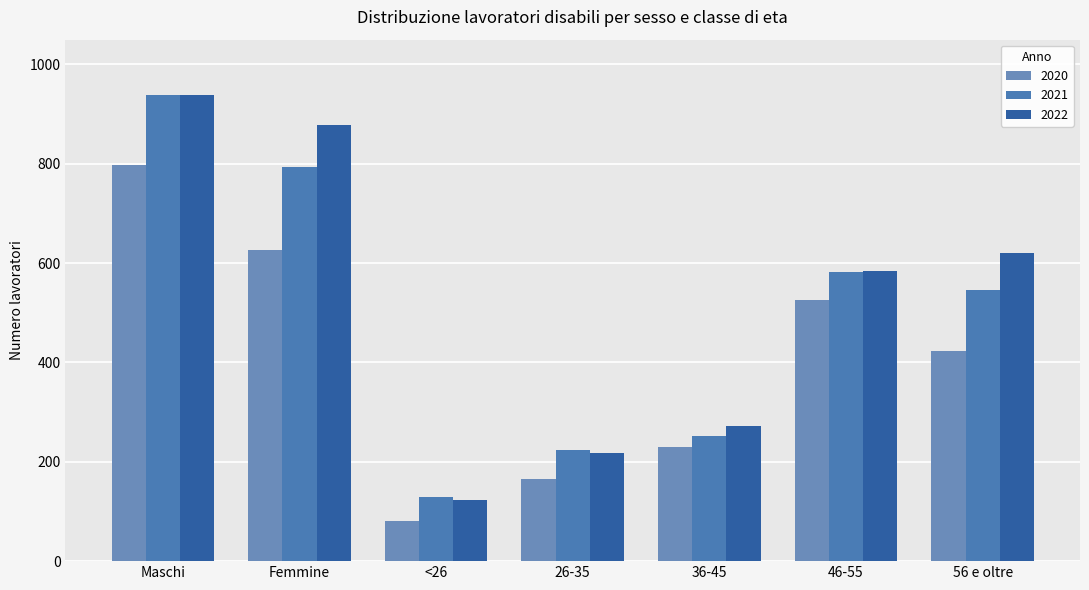

What is the difference between the maximum and minimum values in the 2020 series?

717